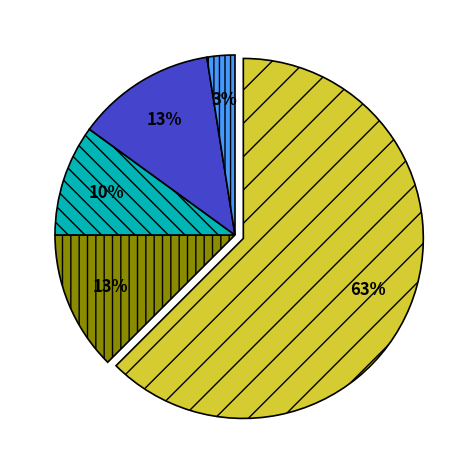

Is there a majority slice in this chart?

Yes